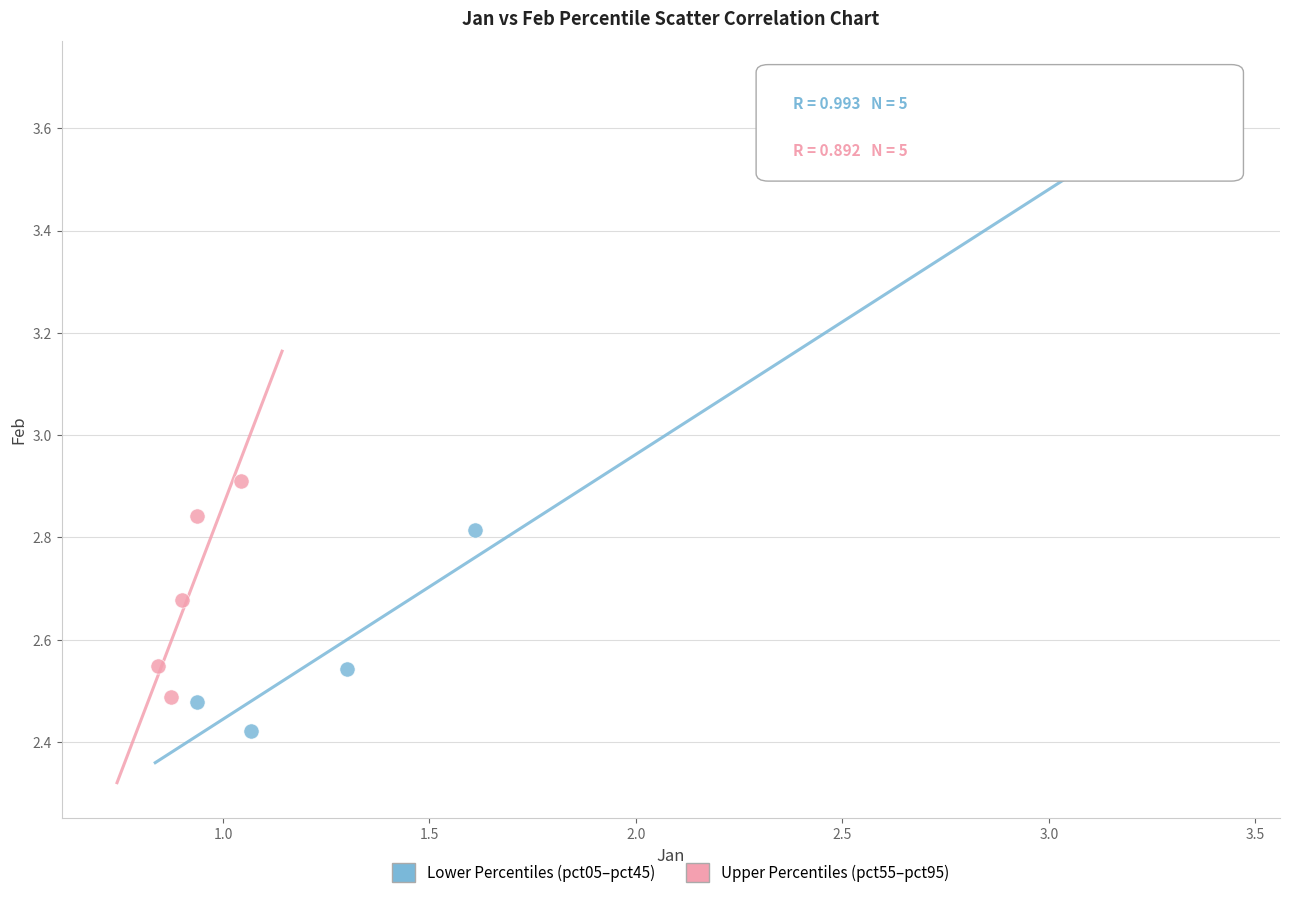

Which series reaches the maximum Y coordinate?

Lower Percentiles (pct05–pct45)